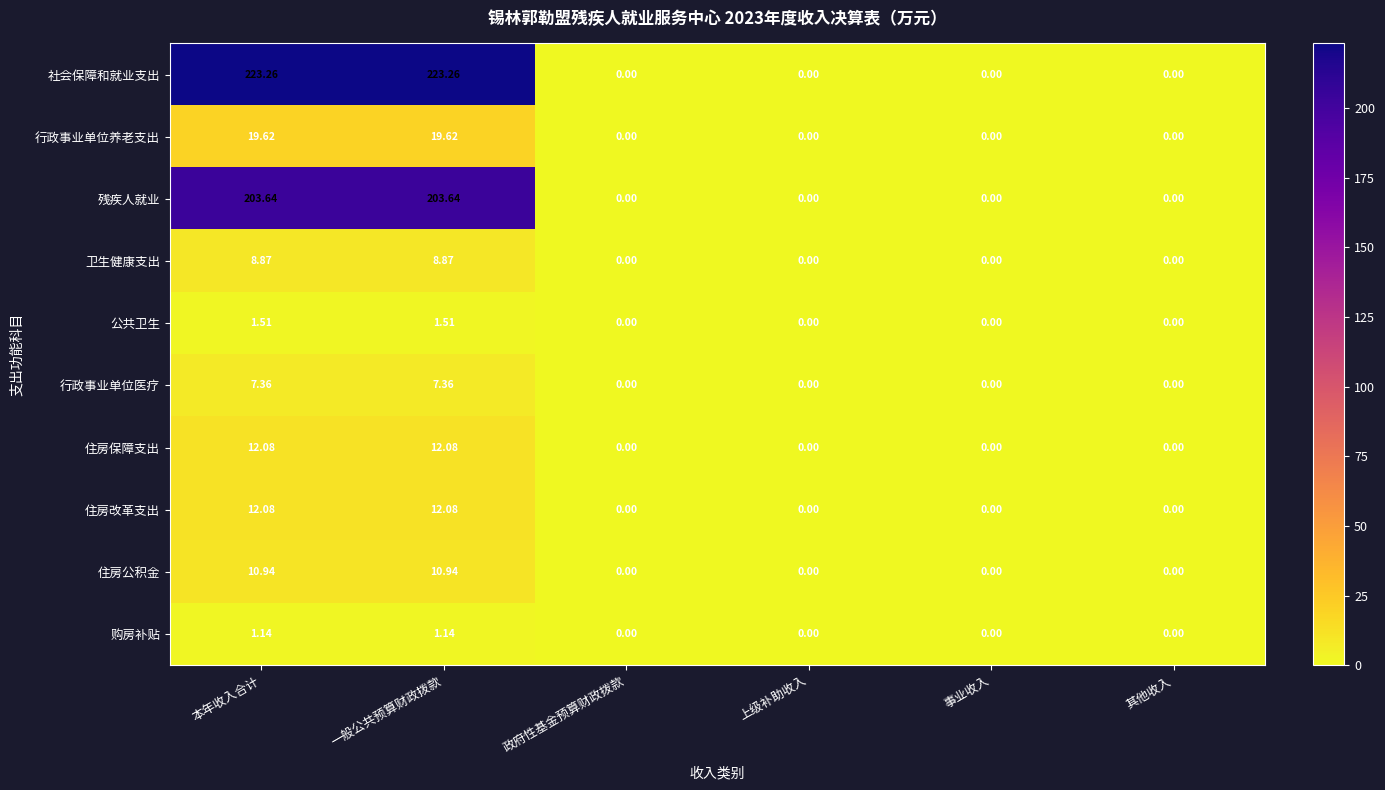

What is the greatest value displayed?

223.3